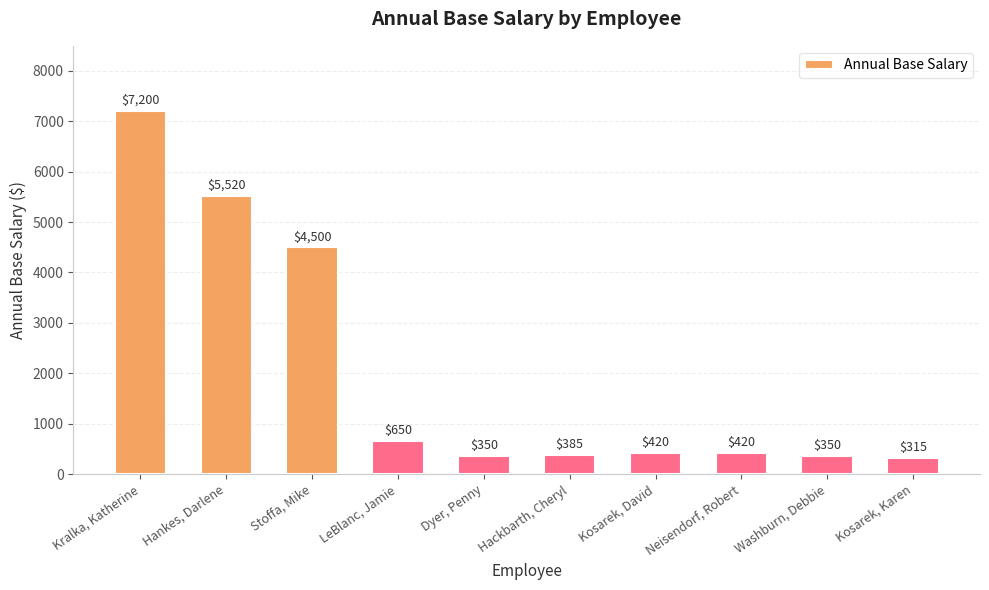

Are the bars horizontal?

No